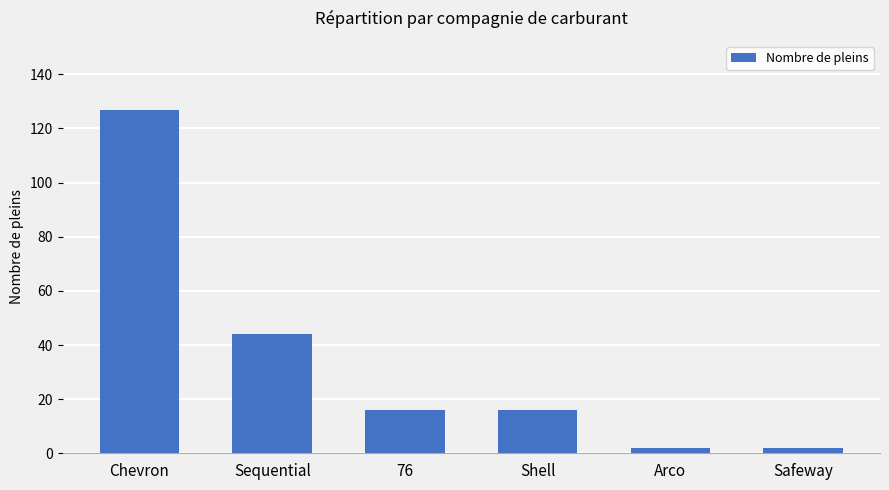

Reading left to right, list all the values displayed in this chart.

Chevron=127	Sequential=44	76=16	Shell=16	Arco=2	Safeway=2